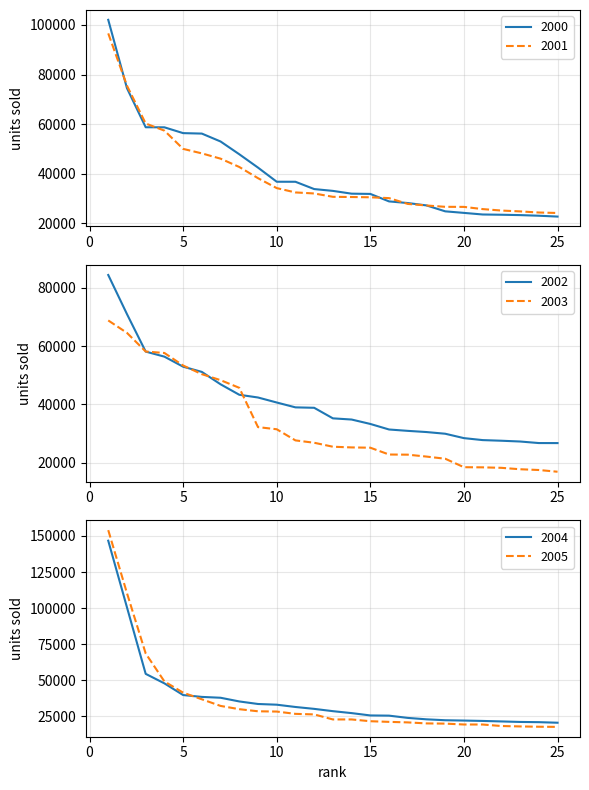

What is the sum of all 2003 values?

838199